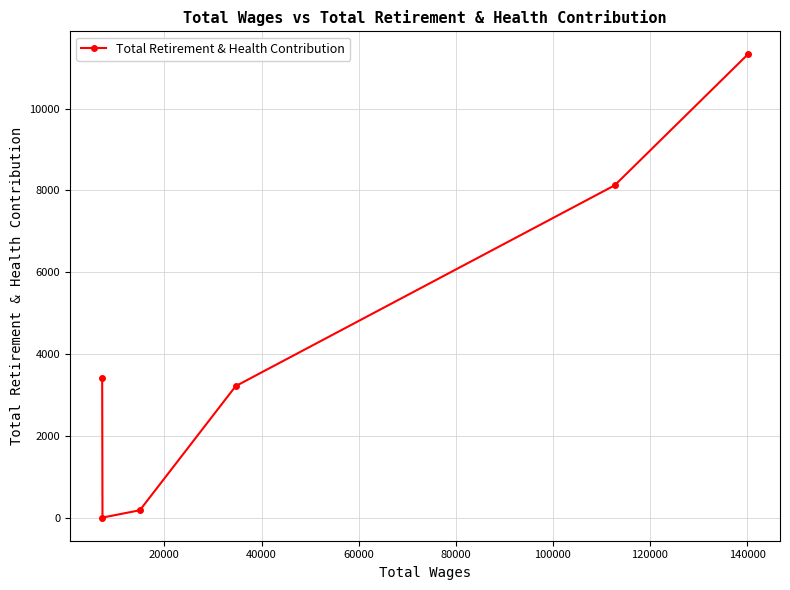

What is the sum of all values?

26251